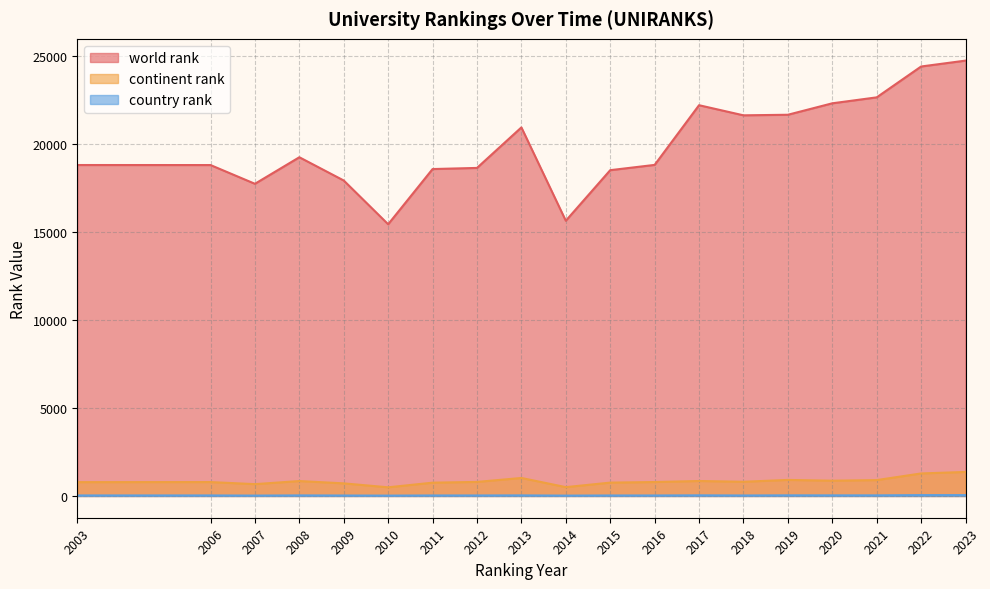

How many series are shown in this chart?

3